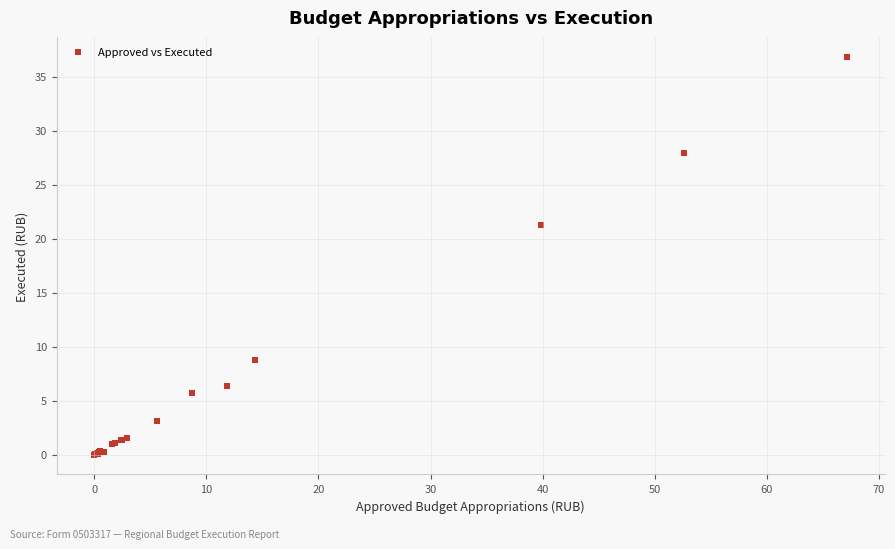

What Y value in the scatter plot is closest to 18?

21.3